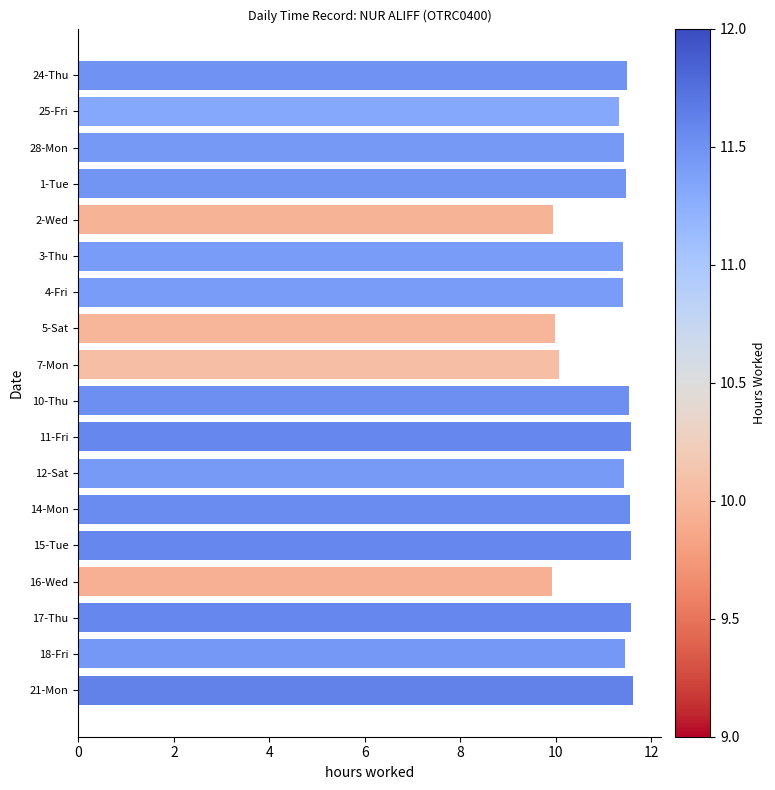

What position from the top is 11-Fri?

11